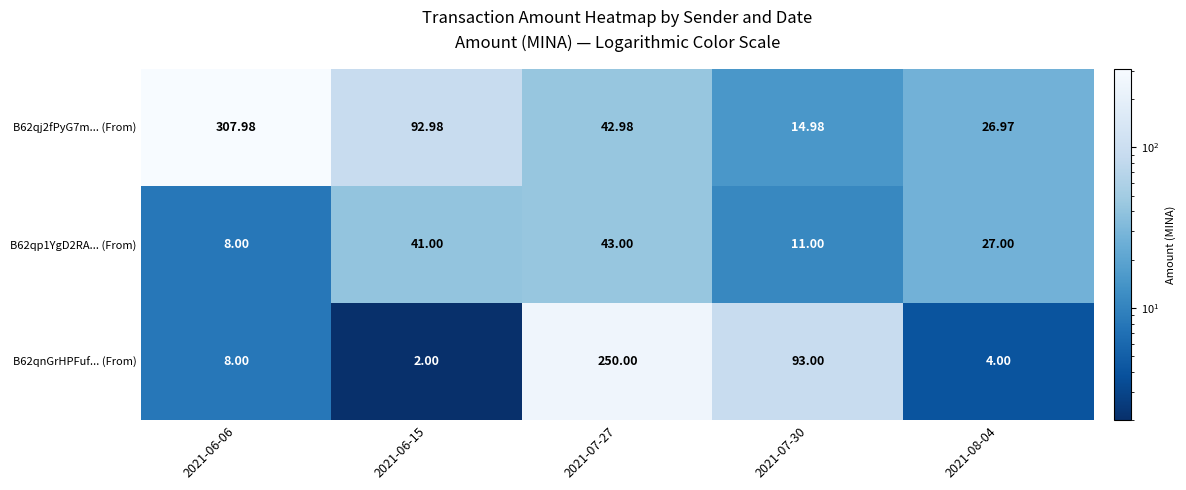

Is the value of B62qj2fPyG7m... (From) at 2021-08-04 greater than the value of B62qnGrHPFuf... (From) at 2021-08-04?

Yes